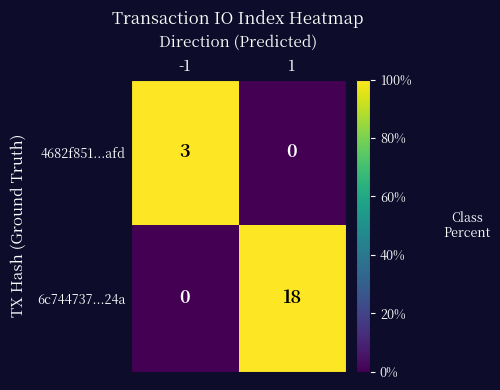

Reading left to right, transcribe all the data shown in this chart.

4682f851...afd: -1=3	1=0
6c744737...24a: -1=0	1=18